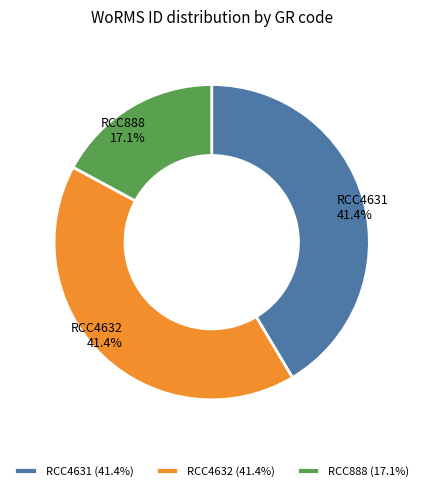

What is the total percentage of RCC4632 and RCC888?

58.6%